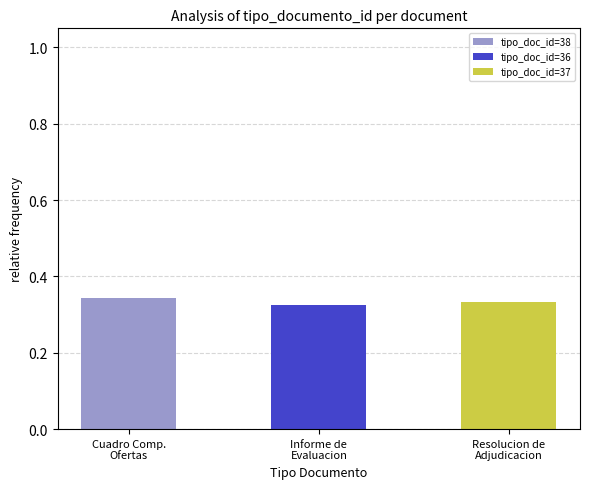

Rank the series at Cuadro Comp.
Ofertas from highest to lowest value.

tipo_doc_id=38, tipo_doc_id=36, tipo_doc_id=37